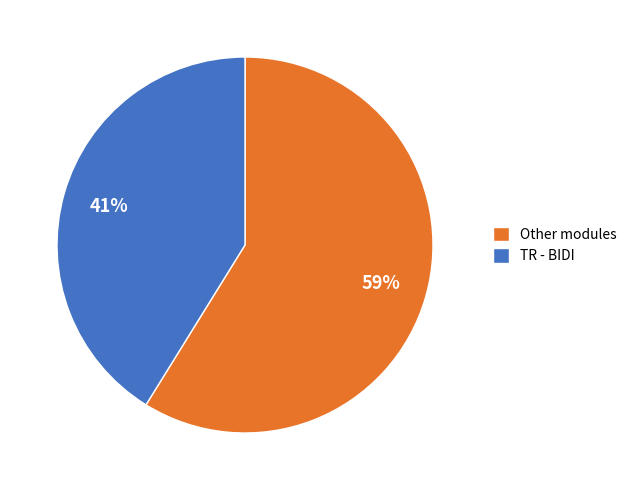

To the nearest percent, what is the average slice percentage?

50%